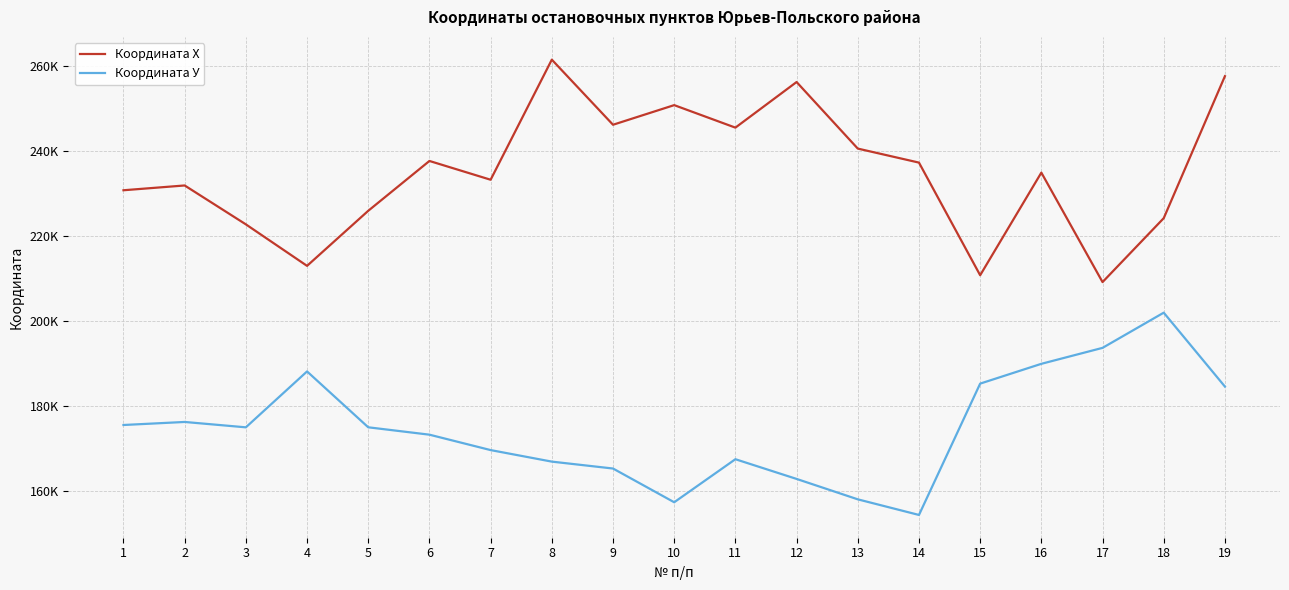

Is the value of Координата Х at 6 greater than the value of Координата У at 11?

Yes